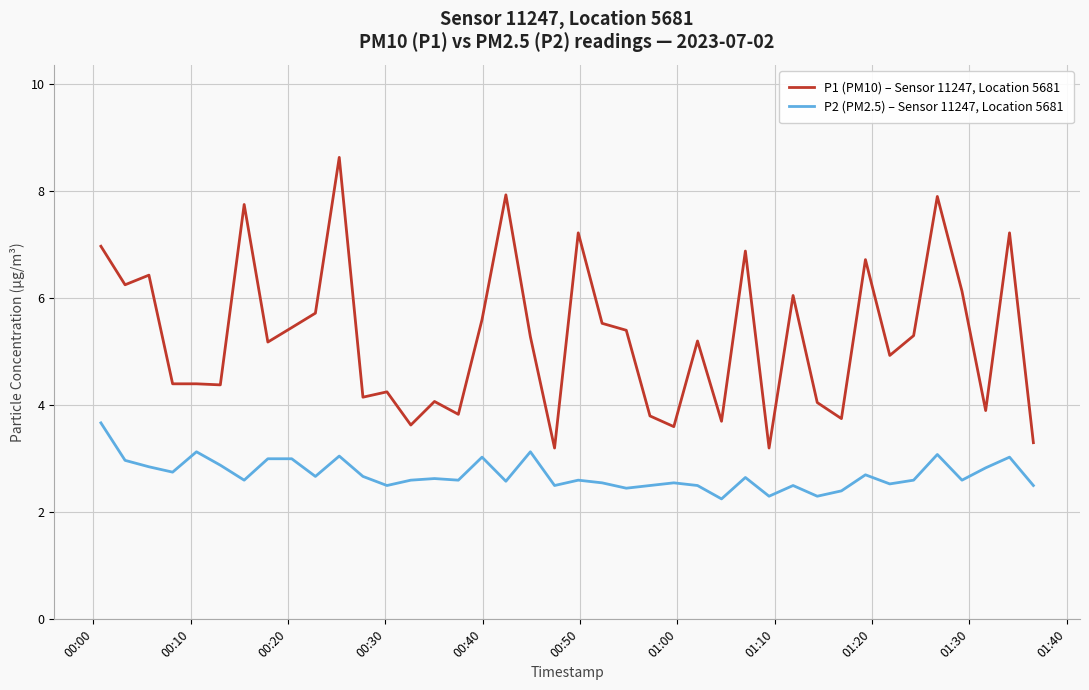

What is the lowest value of the P1 (PM10) – Sensor 11247, Location 5681 series?

3.2